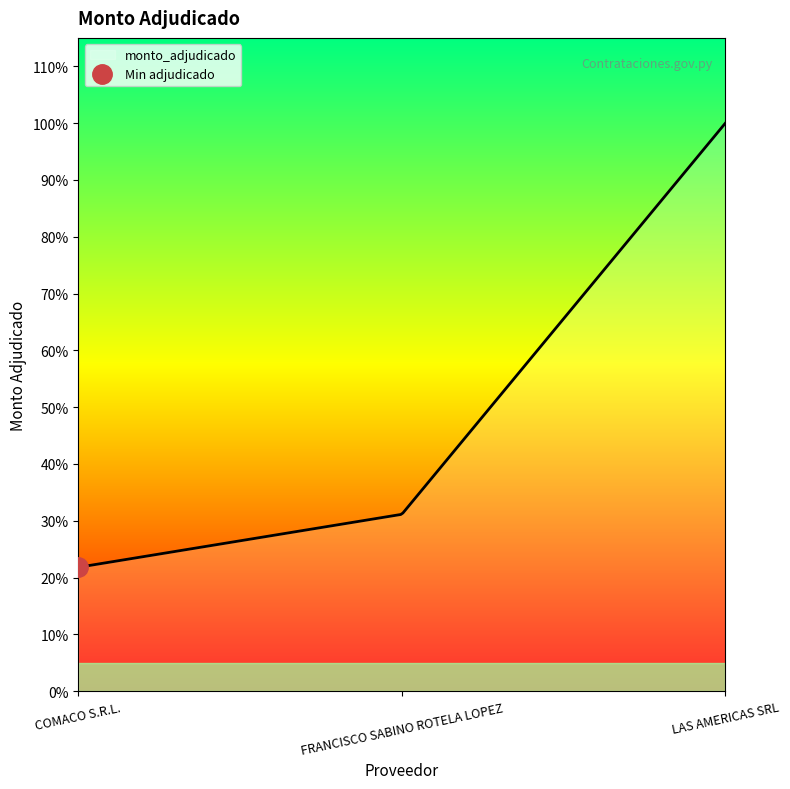

Which has a higher value, FRANCISCO SABINO ROTELA LOPEZ or COMACO S.R.L.?

FRANCISCO SABINO ROTELA LOPEZ